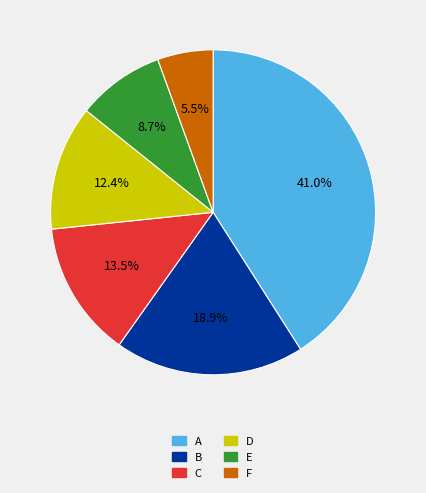

True or false: E accounts for 2% of the total.

False